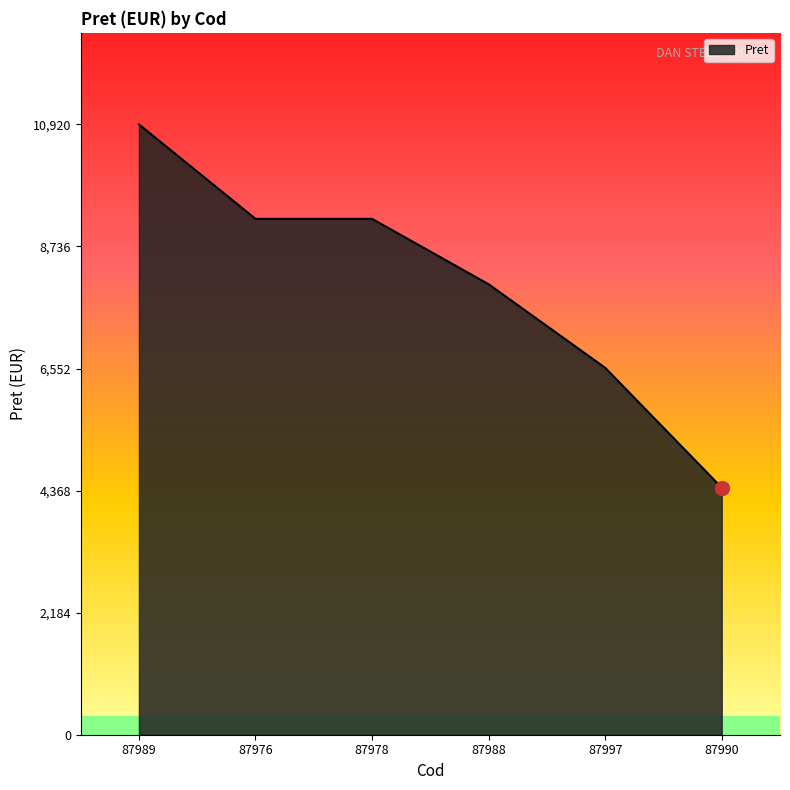

What is the difference between the maximum and second lowest values?

4355